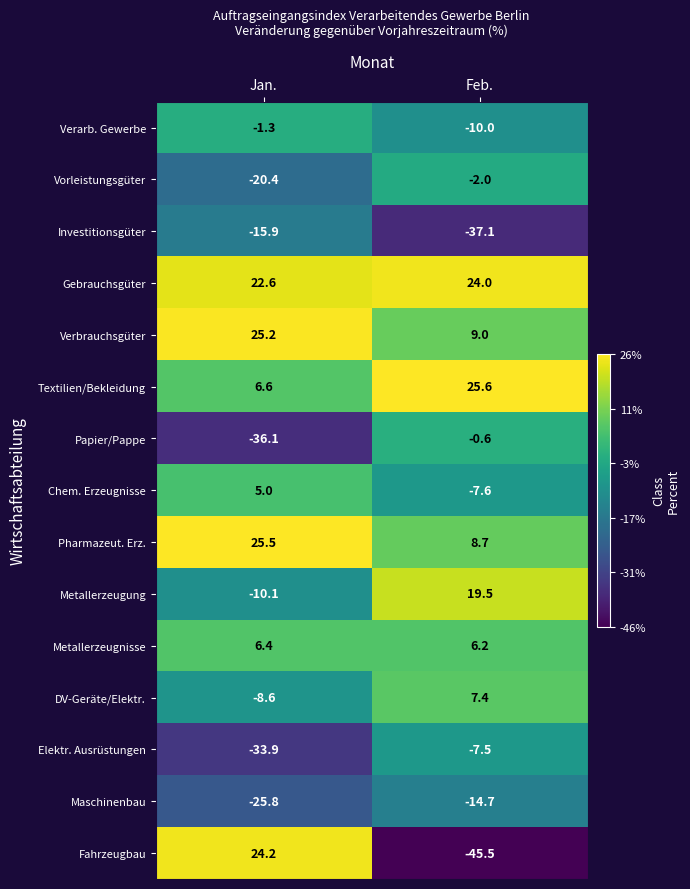

Which series has the largest total across all categories?

Gebrauchsgüter